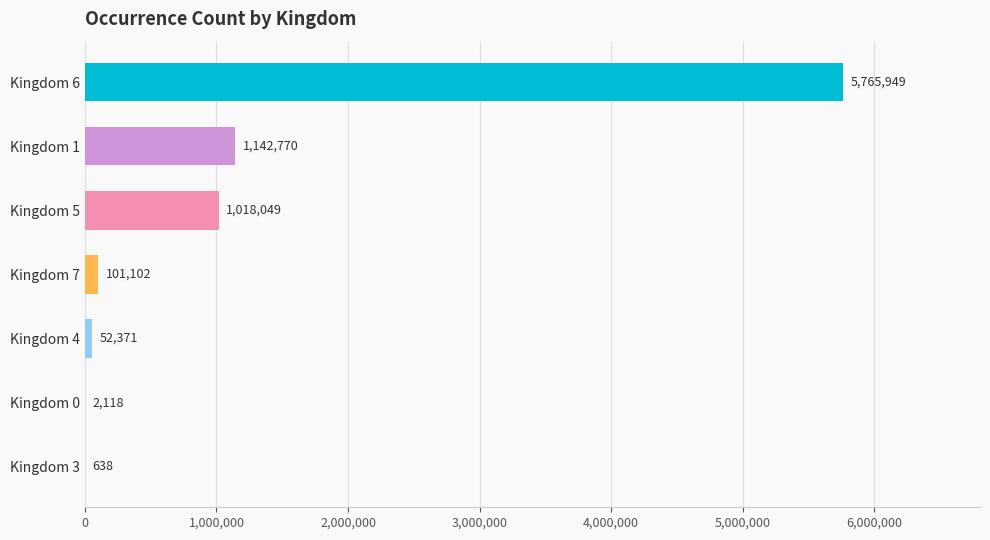

The value at Kingdom 1 is 1917171. True or false?

False